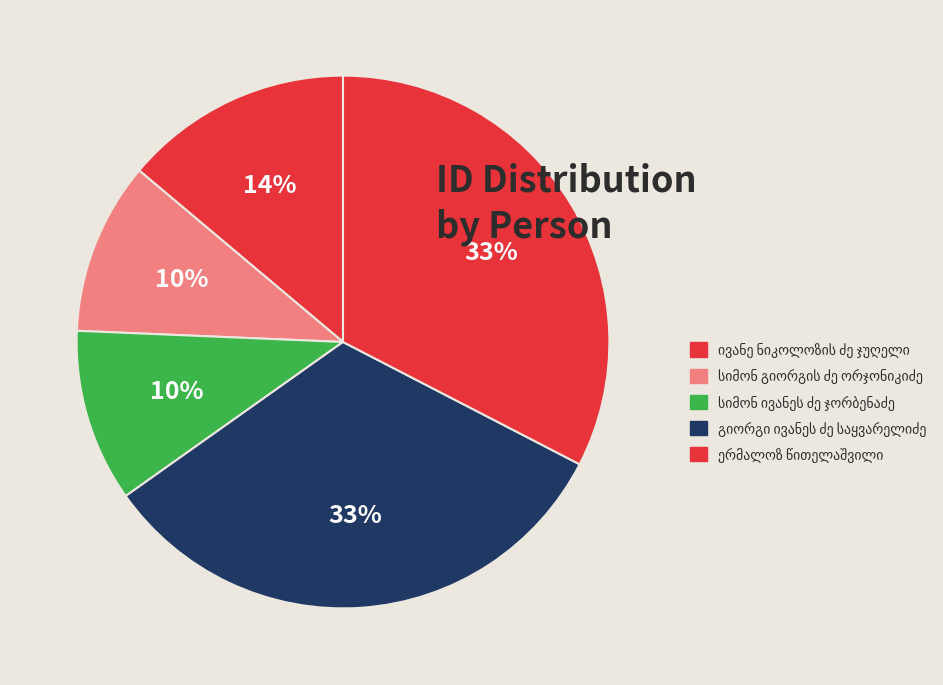

Count the number of slices in the pie.

5